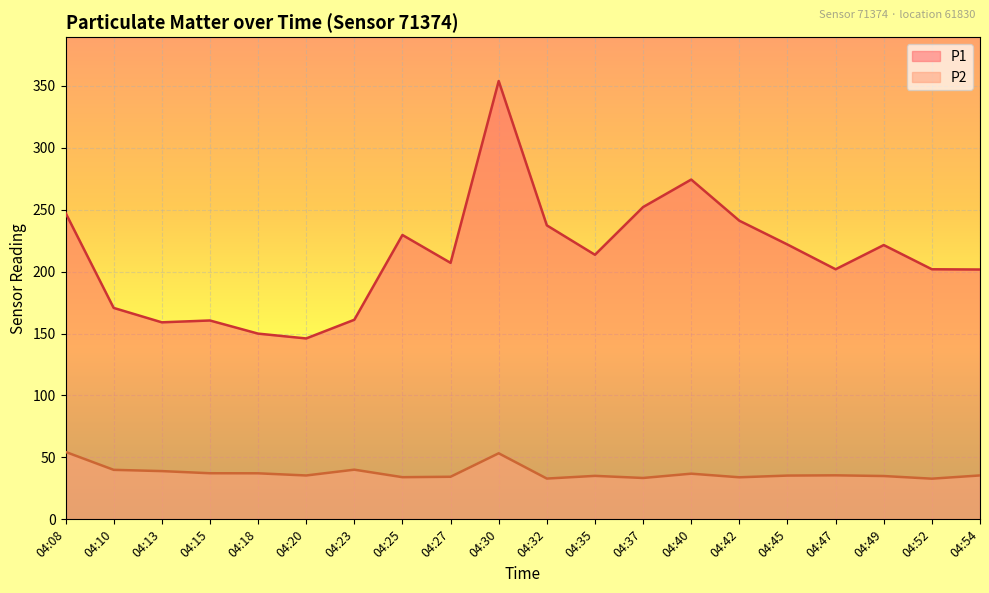

Between 04:40 and 04:49, which series saw the biggest shift?

P1